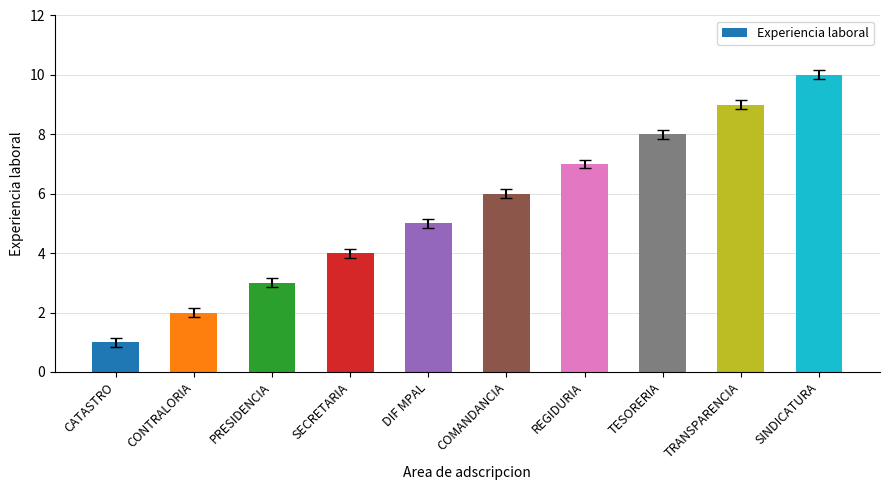

What is the difference between the second highest and minimum values?

8